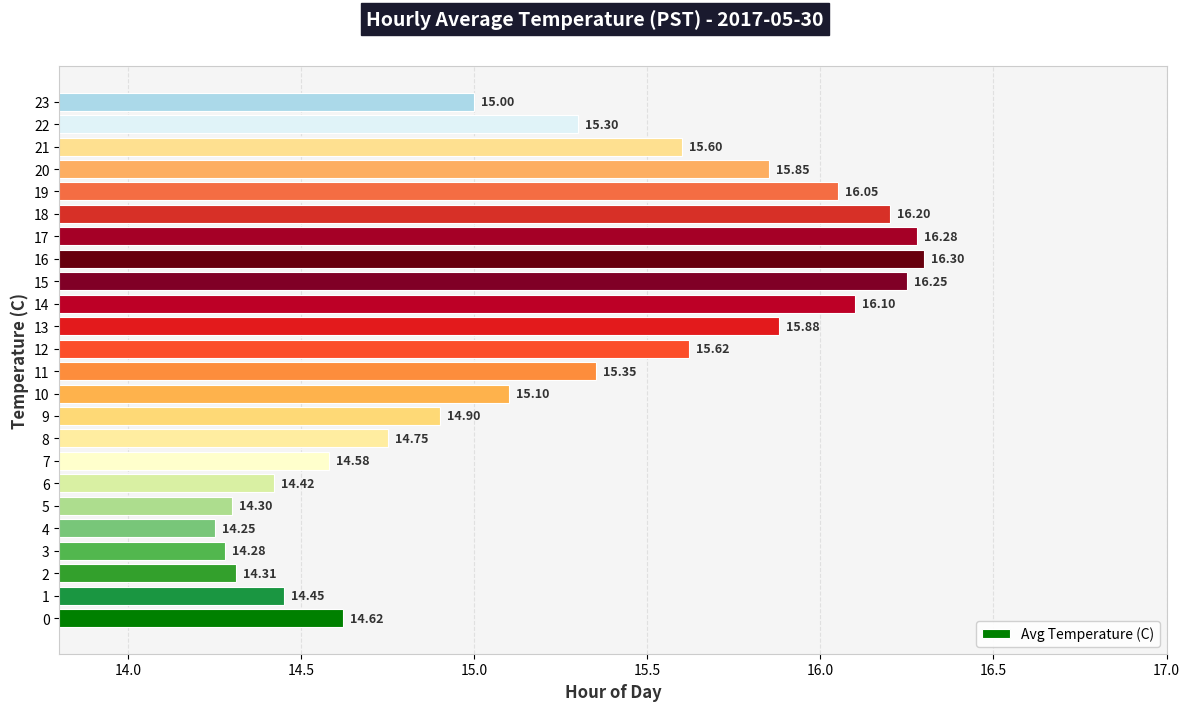

What is the difference between the values at 10 and 7?

0.5